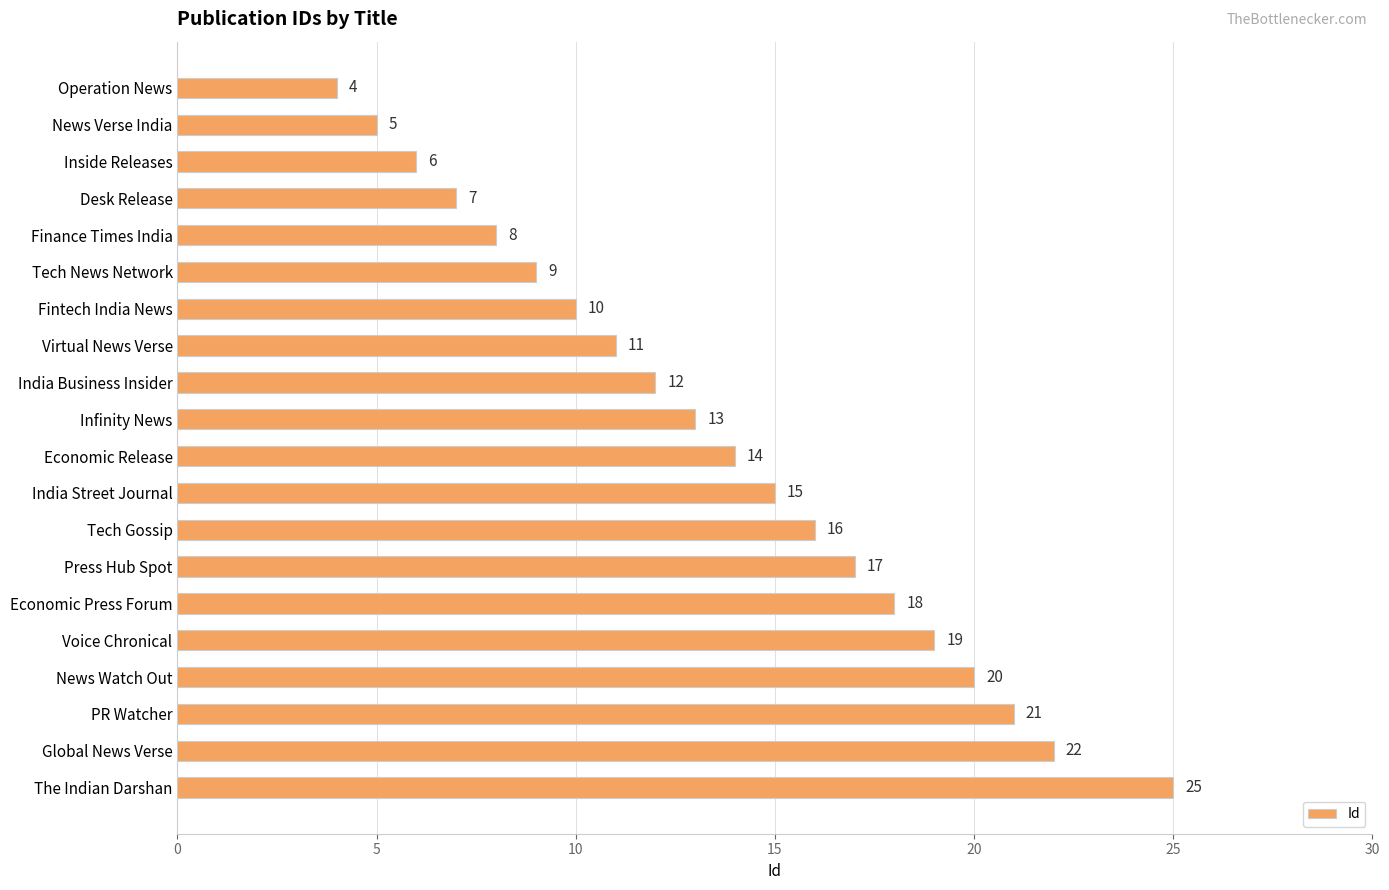

The value at Global News Verse is 22. True or false?

True